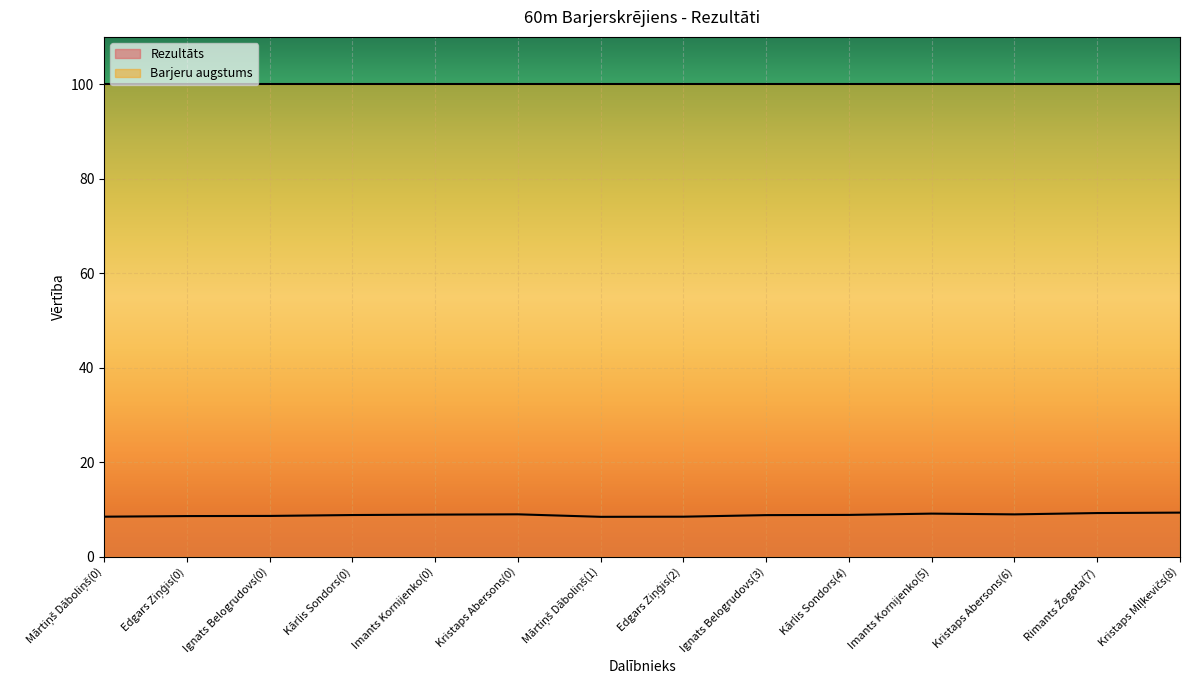

Between Edgars Ziņģis(2) and Kārlis Sondors(0), which is larger?

Kārlis Sondors(0)